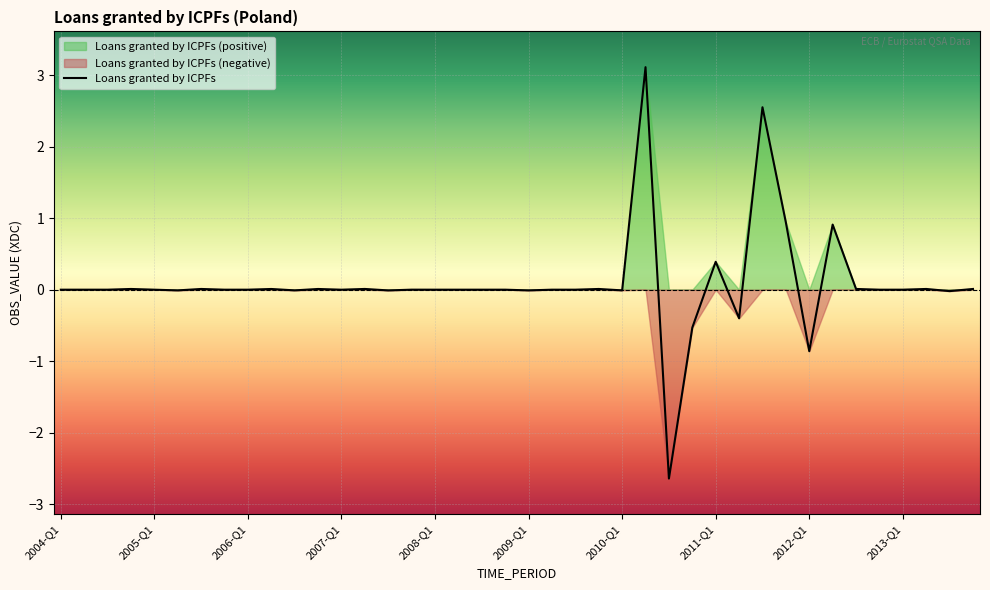

Reading left to right, what are all the values shown in this chart?

0.0	0.0	-0.0	0.0	0.0	-0.0	0.0	-0.0	0.0	0.0	-0.0	0.0	-0.0	0.0	-0.0	0.0	-0.0	-0.0	-0.0	-0.0	-0.0	-0.0	0.0	0.0	-0.0	3.1	-2.6	-0.5	0.4	-0.4	2.5	0.9	-0.9	0.9	0.0	-0.0	0.0	0.0	-0.0	0.0